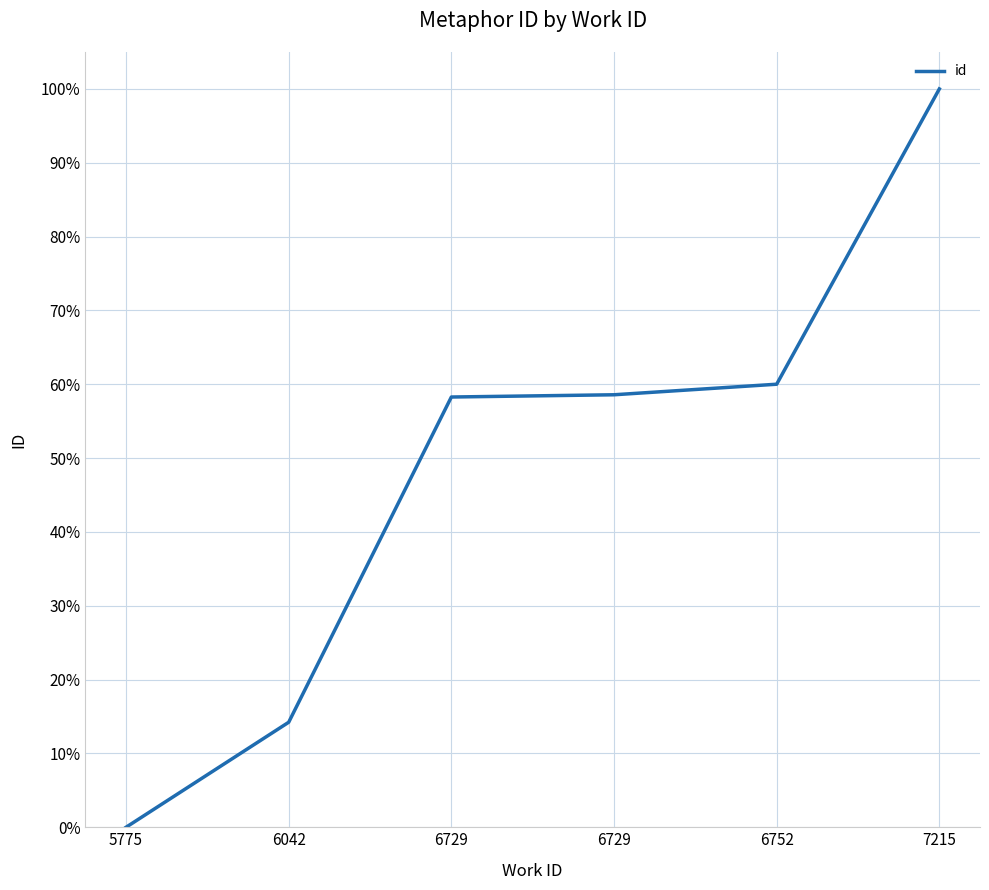

What value does the data have at 6752?

0.6